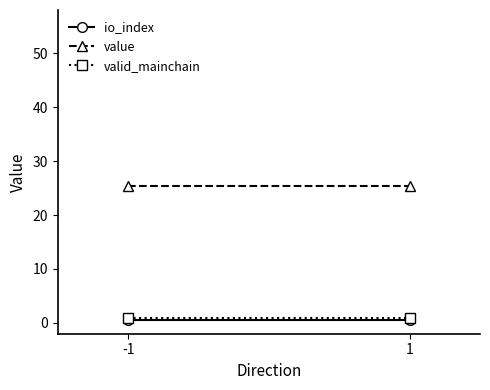

Does the chart have visible grid lines?

No